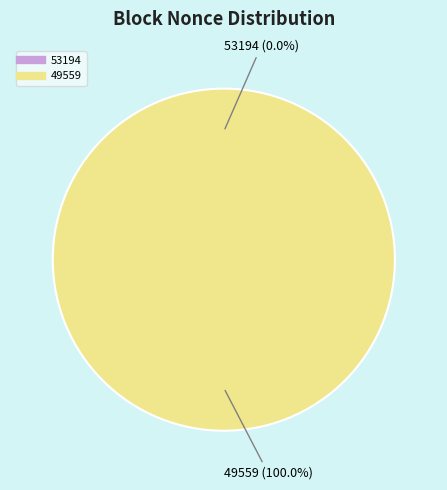

Which slice represents more than half of the pie?

49559